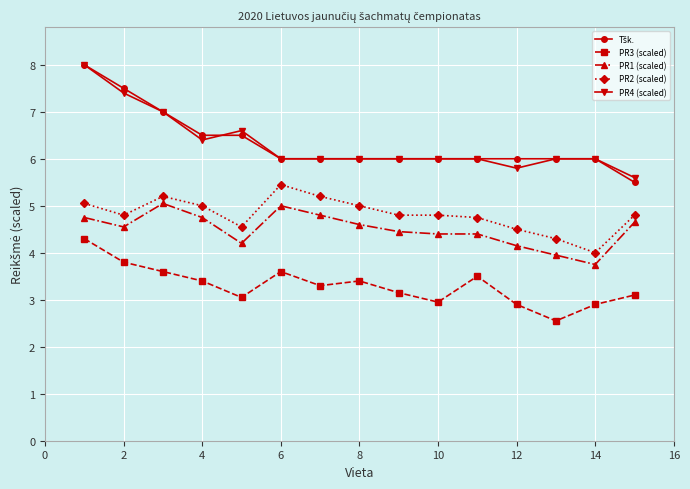

True or false: PR1 (scaled) and PR4 (scaled) intersect in this chart.

False